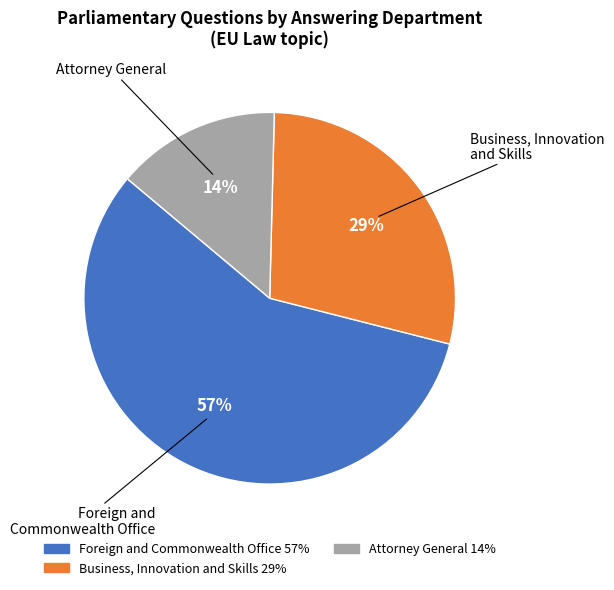

Between Attorney General and Business, Innovation and Skills, which is larger?

Business, Innovation and Skills